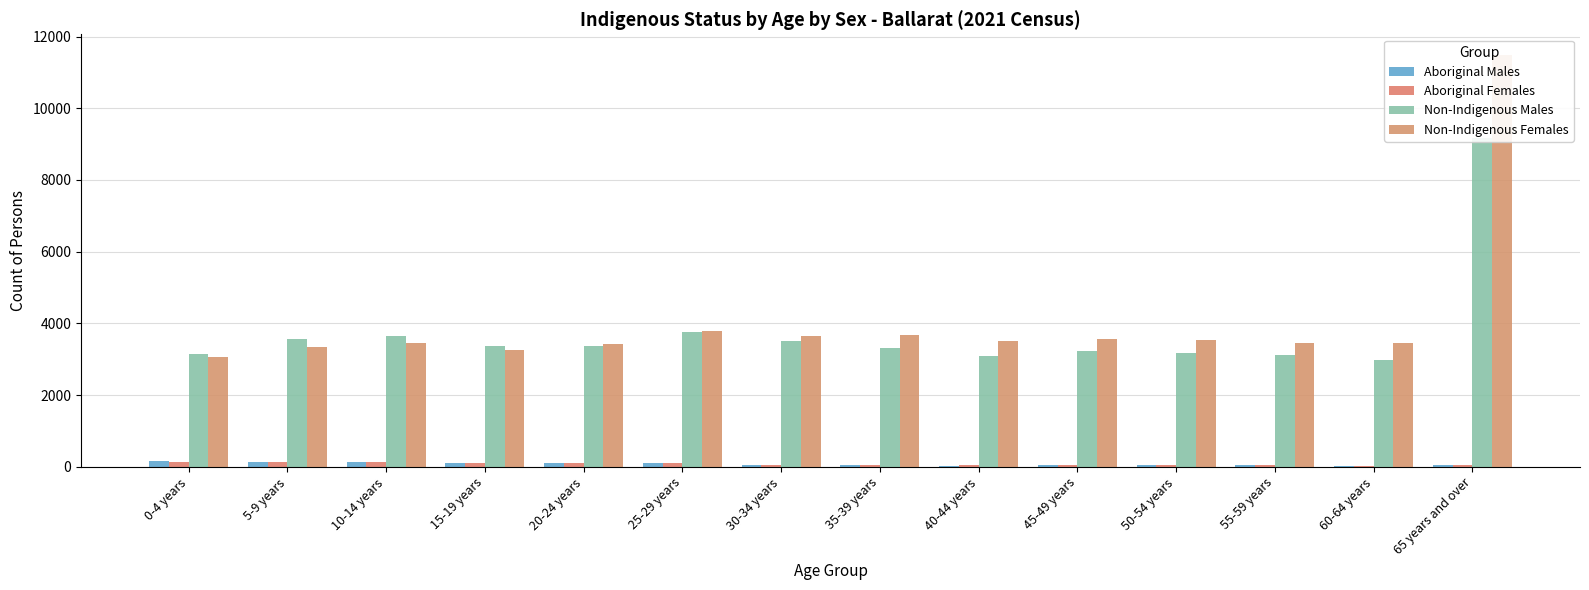

How many categories are shown in the chart?

14